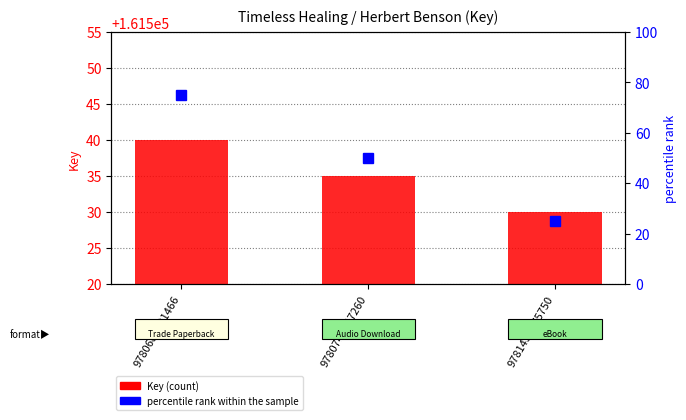

The chart shows a value of 227450 at 9781439175750. True or false?

False